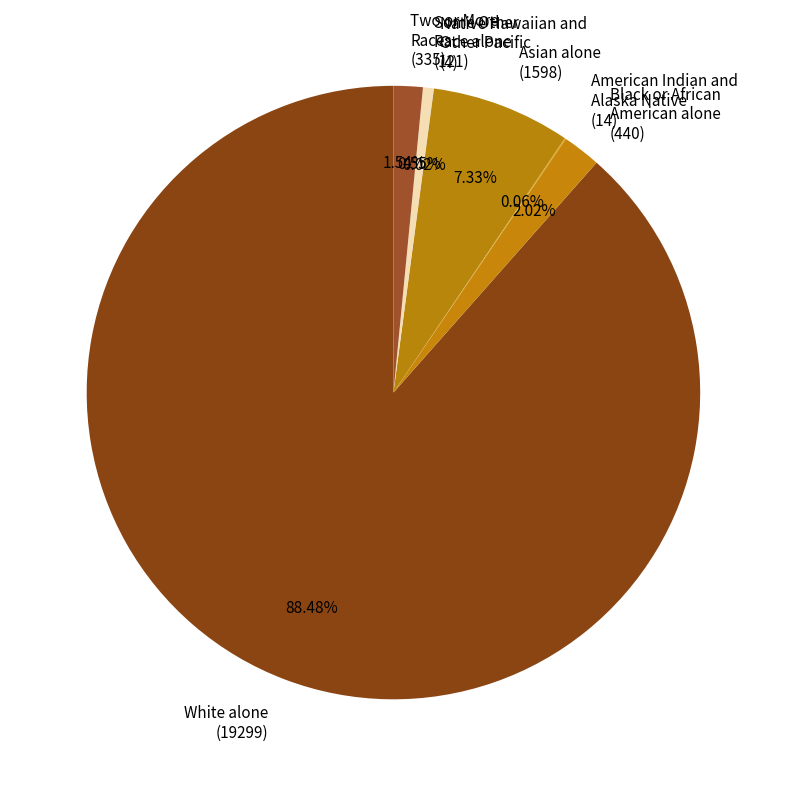

Does White alone (19299) represent more than half of the total?

Yes